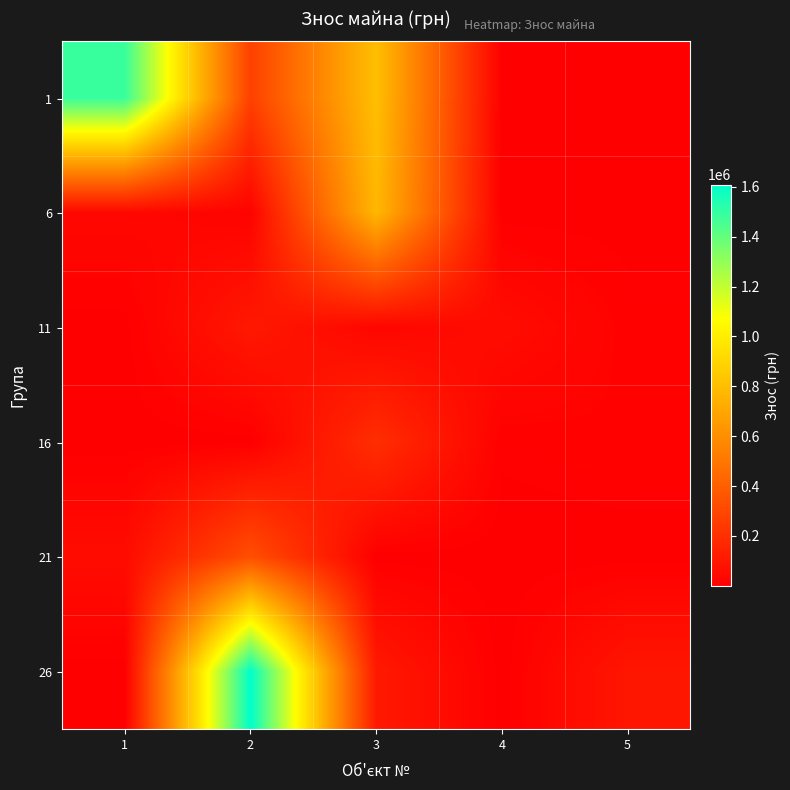

At which category does the chart reach its peak across all series?

2